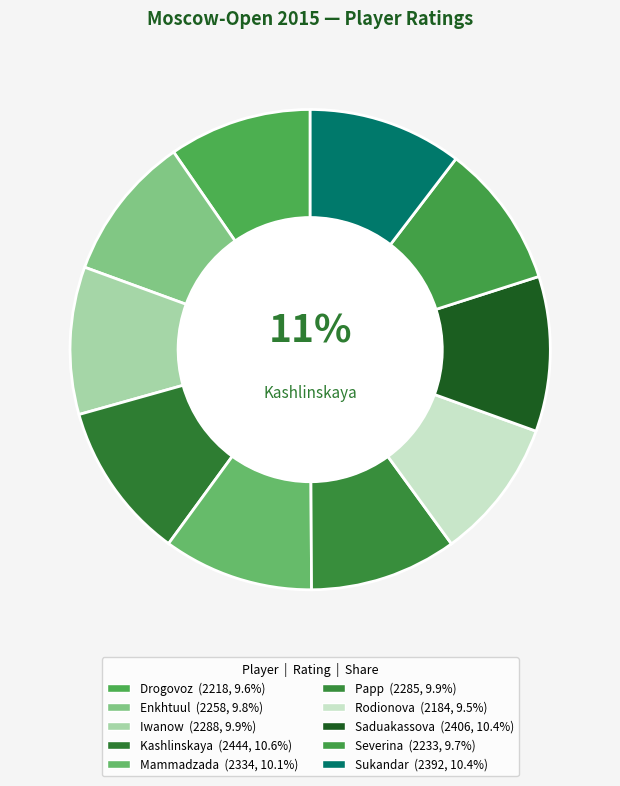

What is the largest slice in the pie chart?

Kashlinskaya